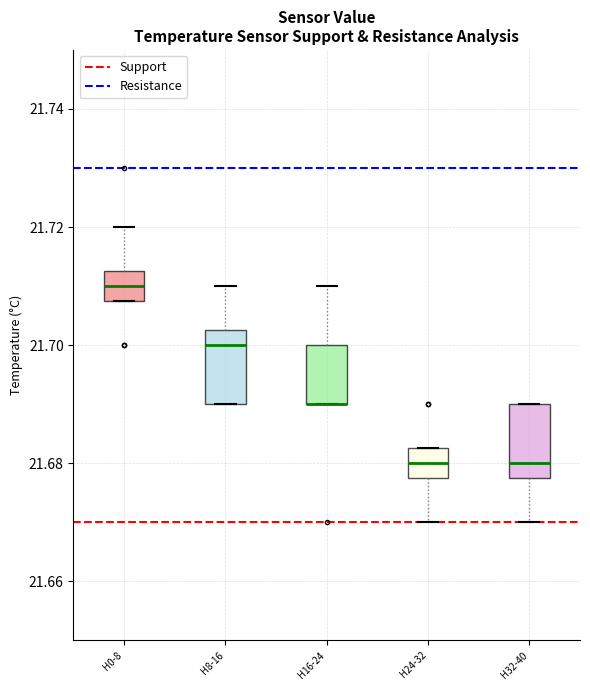

Where does the upper whisker of the box for H16-24 end on the y-axis? The values are not printed on the chart, so give them approximately, as read against the axis.

21.710